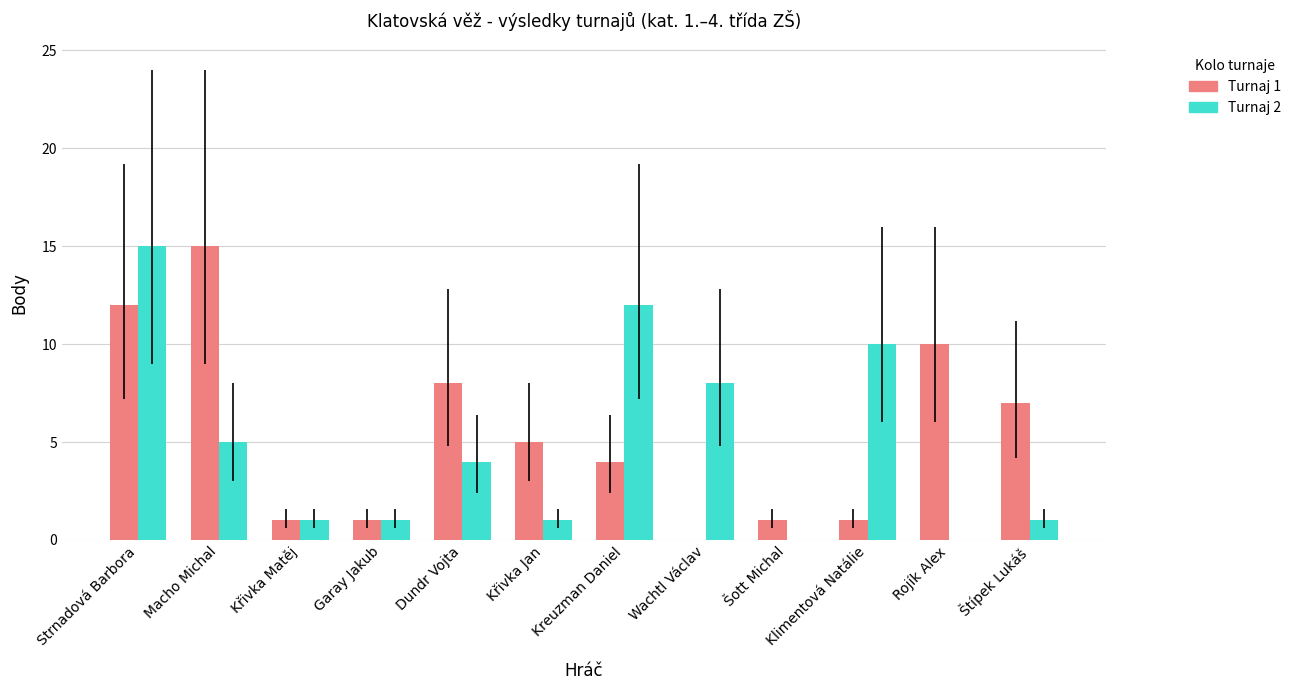

Reading left to right, list all the values displayed in this chart.

Turnaj 1: Strnadová Barbora=12	Macho Michal=15	Křivka Matěj=1	Garay Jakub=1	Dundr Vojta=8	Křivka Jan=5	Kreuzman Daniel=4	Wachtl Václav=0	Šott Michal=1	Klimentová Natálie=1	Rojík Alex=10	Štípek Lukáš=7
Turnaj 2: Strnadová Barbora=15	Macho Michal=5	Křivka Matěj=1	Garay Jakub=1	Dundr Vojta=4	Křivka Jan=1	Kreuzman Daniel=12	Wachtl Václav=8	Šott Michal=0	Klimentová Natálie=10	Rojík Alex=0	Štípek Lukáš=1